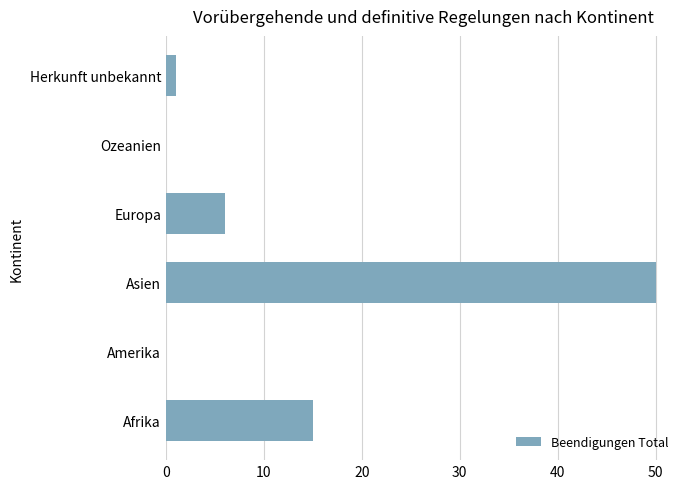

Reading bottom to top, what are all the values shown in this chart?

Afrika=15	Amerika=0	Asien=50	Europa=6	Ozeanien=0	Herkunft unbekannt=1